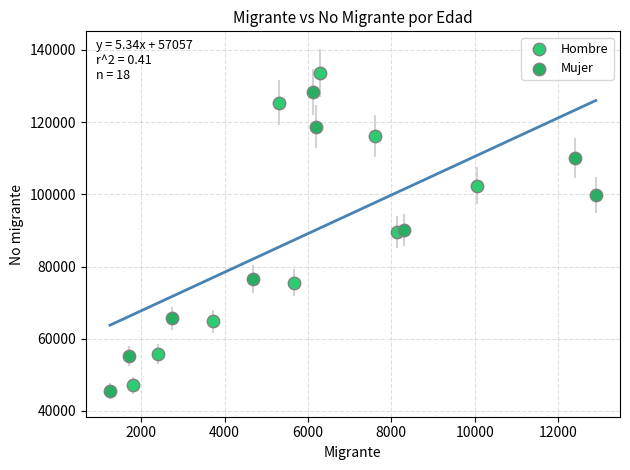

Which series has the widest spread of Y values?

Hombre